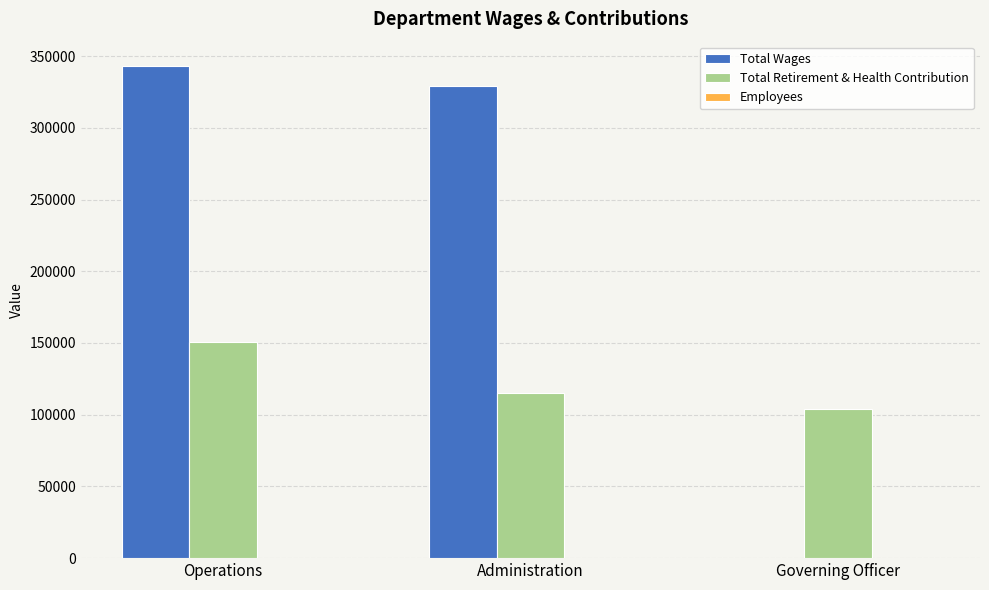

Where is Total Retirement & Health Contribution nearest to the value 127179?

Administration